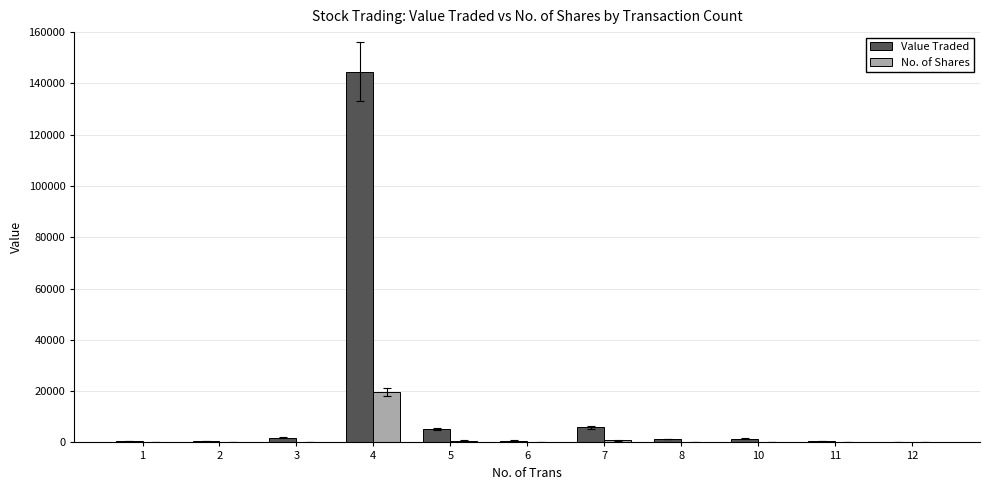

At which category is the sum across all series the highest?

4